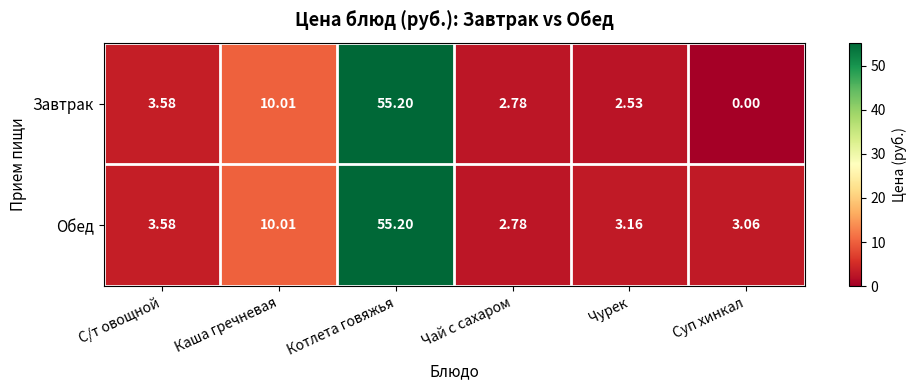

At which category is the sum across all series the highest?

Котлета говяжья